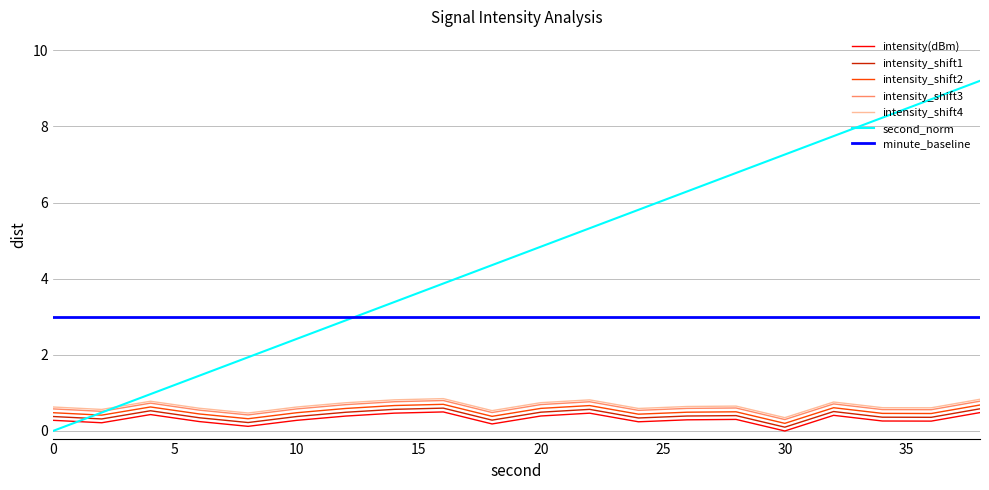

True or false: intensity_shift4 and intensity(dBm) cross at least once.

False